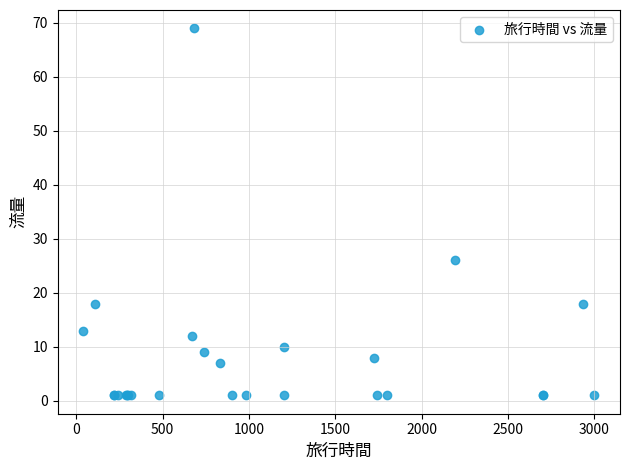

What Y value in the scatter plot is closest to 35?

26